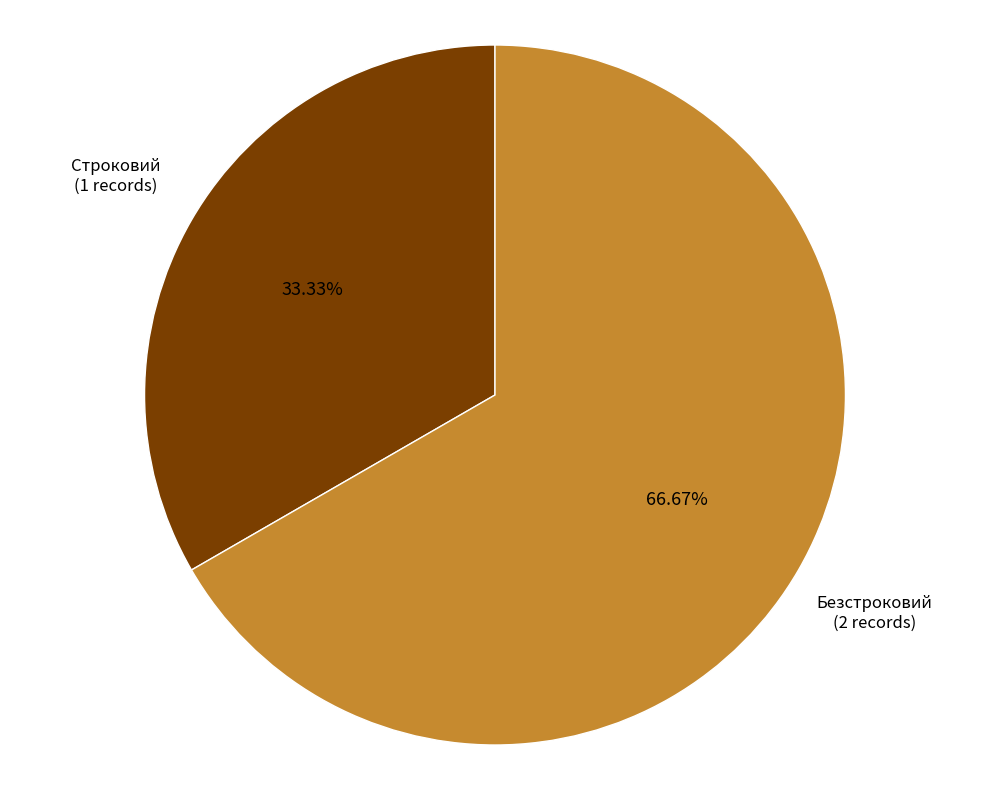

Does any single category account for the majority?

Yes